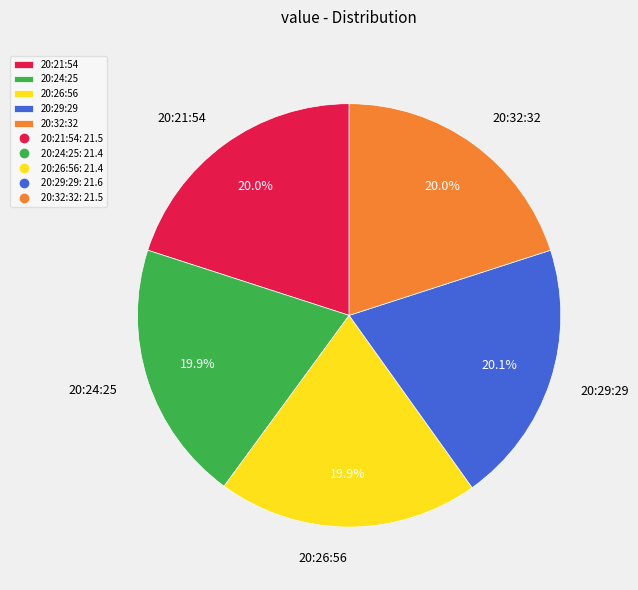

Approximately how many times larger is the value at 20:24:25 compared to 20:26:56?

1.0